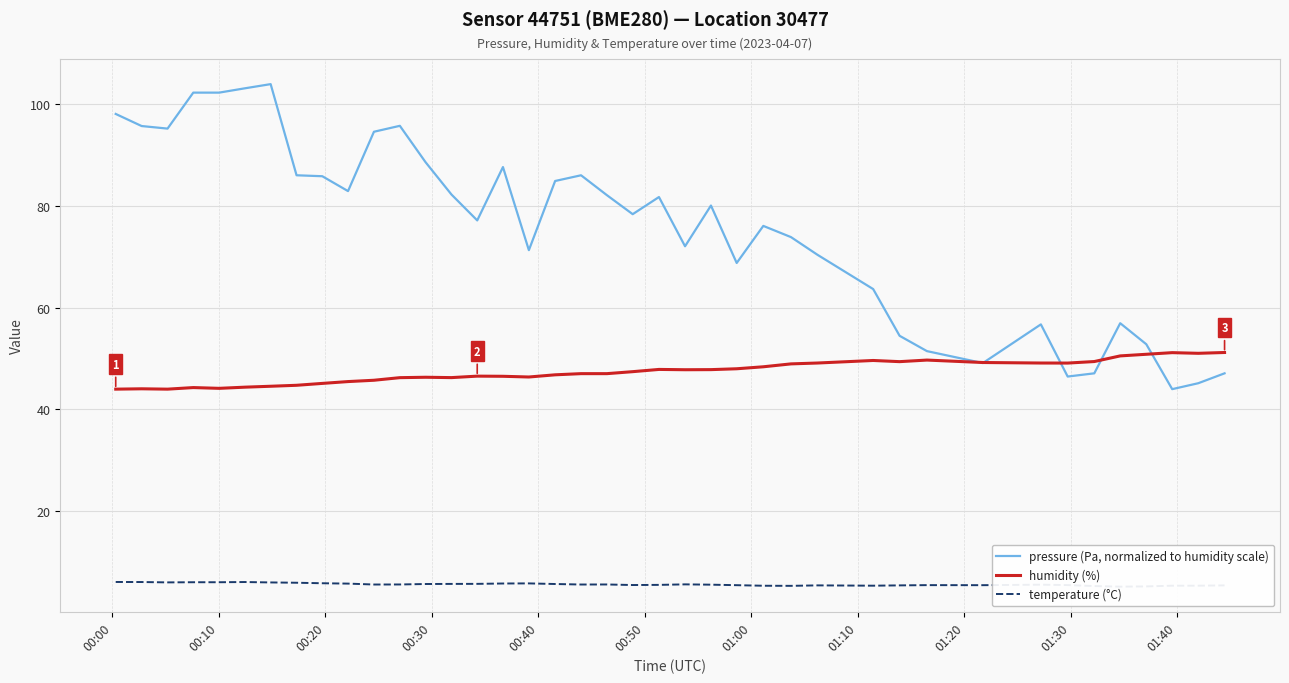

What is the minimum value for pressure (Pa, normalized to humidity scale)?

44.0